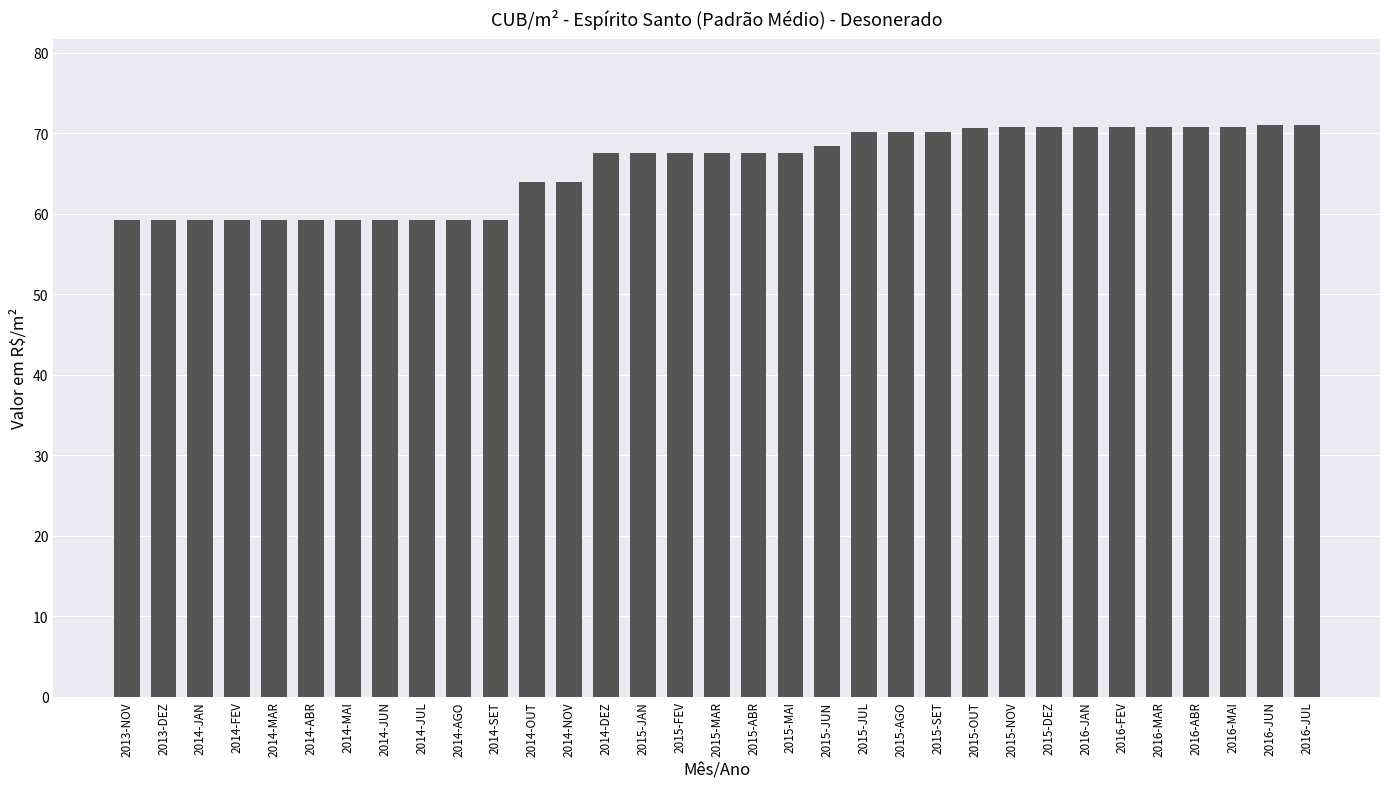

What is the label of the 9th bar from the right?

2015-NOV